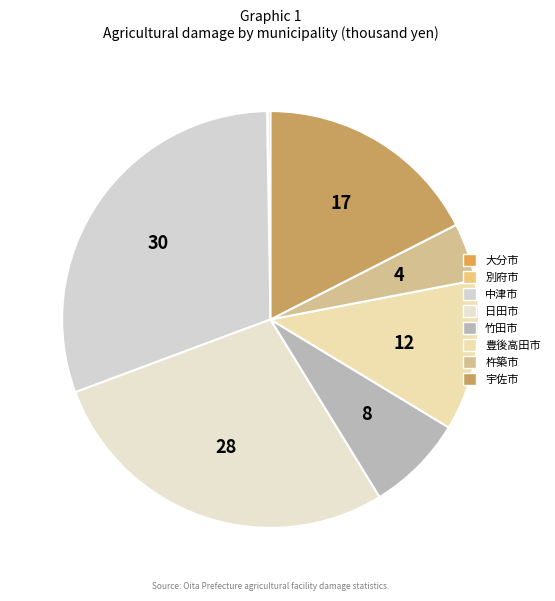

Which slice is the largest?

中津市